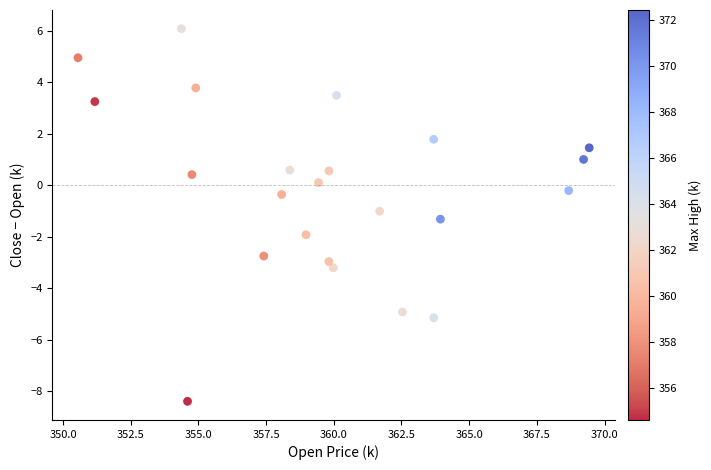

What is the range of X values (max minus min)?

18.9